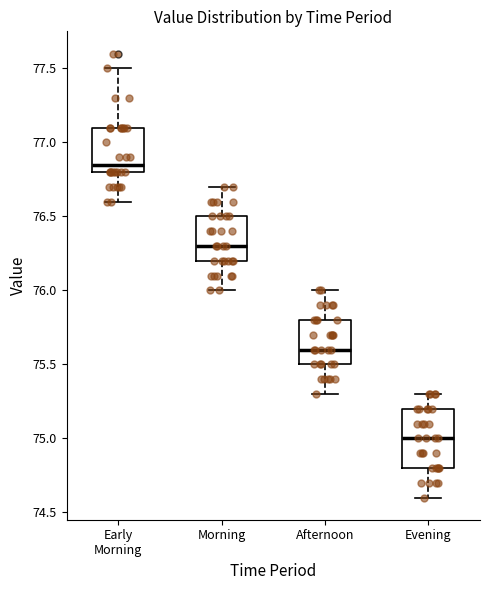

Where is the upper edge of the box for Morning on the y-axis? The values are not printed on the chart, so give them approximately, as read against the axis.

76.50